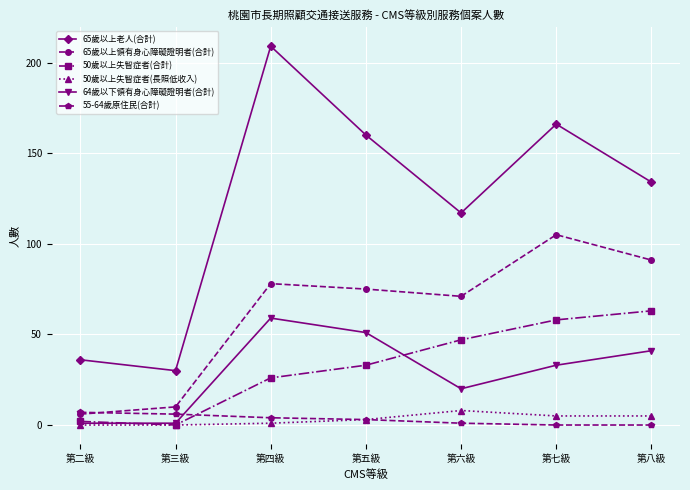

How many interior local peaks does the 65歲以上老人(合計) series have?

2